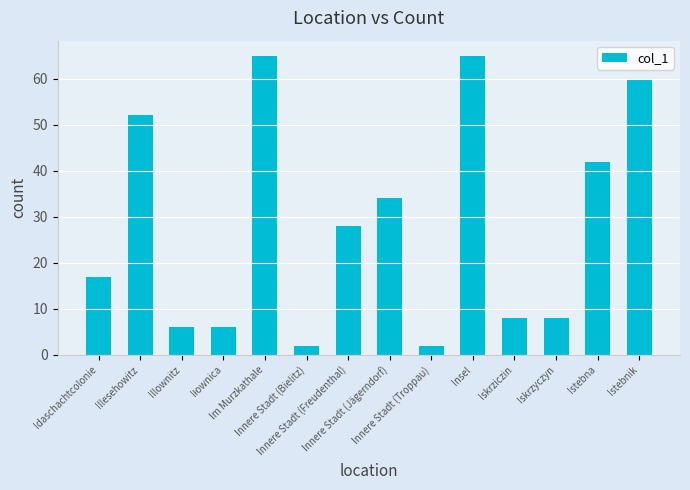

What is the difference between the maximum and minimum values?

63